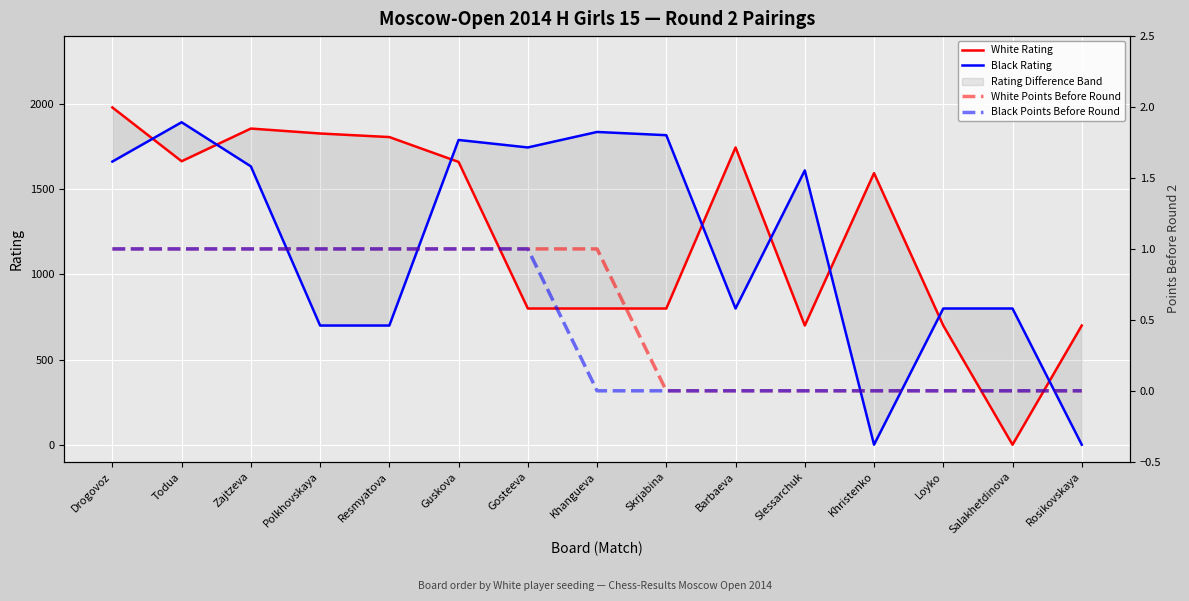

Reading left to right, transcribe all the data shown in this chart.

White Rating: 1981	1665	1857	1828	1807	1661	800	800	800	1746	700	1595	700	0	700
Black Rating: 1663	1894	1635	700	700	1790	1746	1837	1818	800	1611	0	800	800	0
White Points Before Round: 1	1	1	1	1	1	1	1	0	0	0	0	0	0	0
Black Points Before Round: 1	1	1	1	1	1	1	0	0	0	0	0	0	0	0